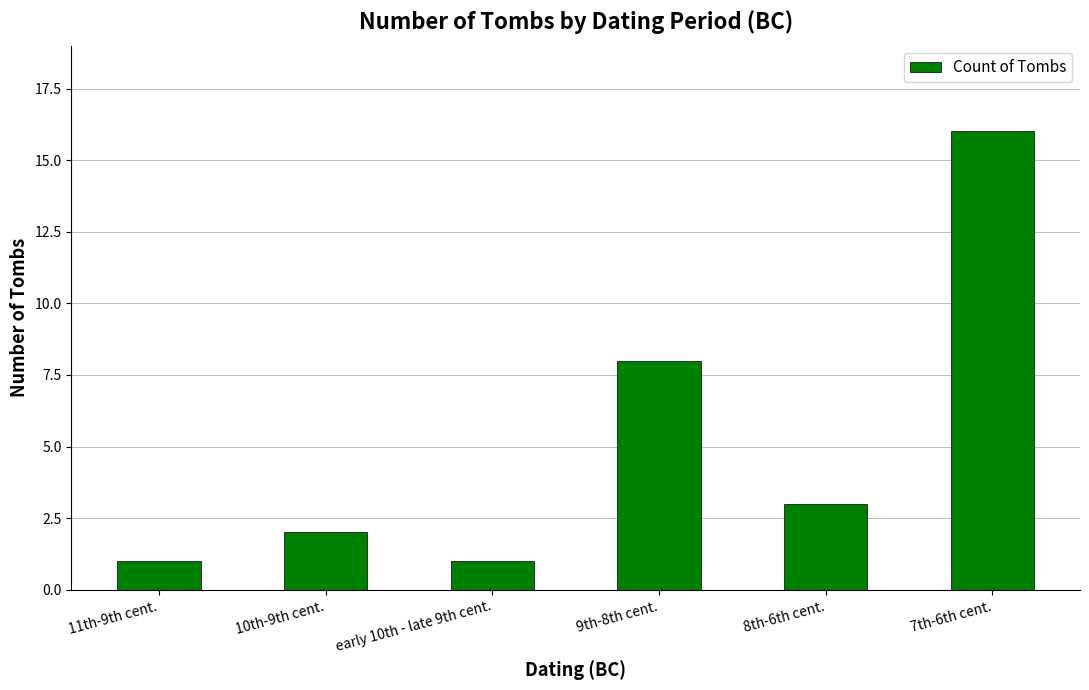

What is the value of the 6th bar from the left?

16